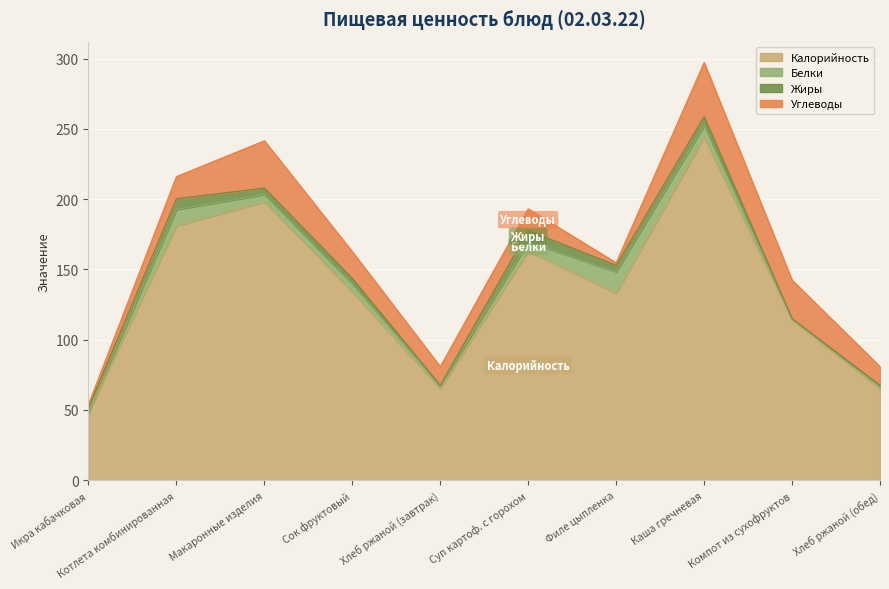

Rank the categories by Жиры value from highest to lowest.

Суп картоф. с горохом, Котлета комбинированная, Каша гречневая, Макаронные изделия, Филе цыпленка, Сок фруктовый, Икра кабачковая, Хлеб ржаной (завтрак), Хлеб ржаной (обед), Компот из сухофруктов